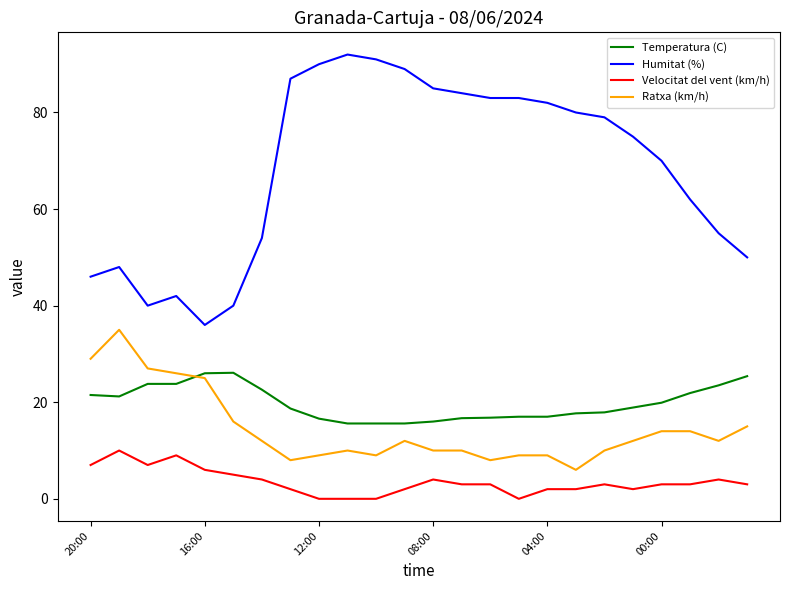

True or false: Velocitat del vent (km/h) and Temperatura (C) intersect in this chart.

False